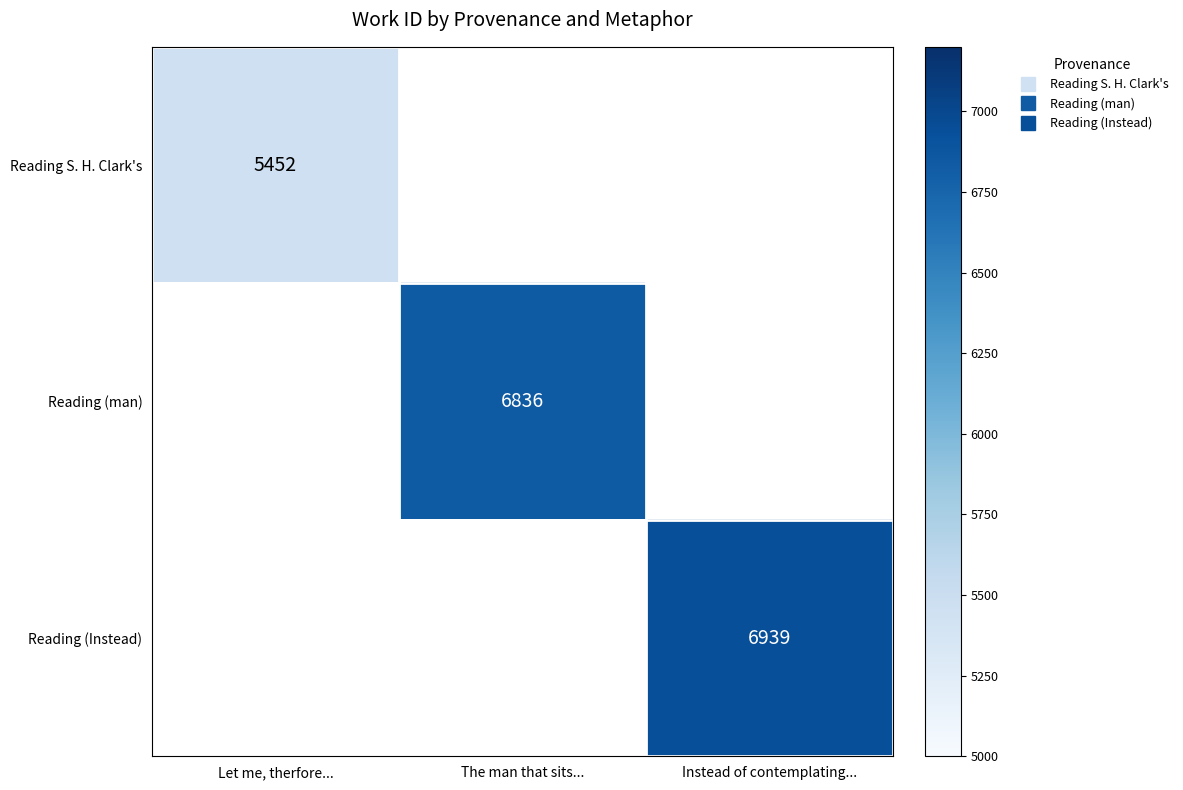

What is the highest value of the Reading S. H. Clark's series?

5452.0